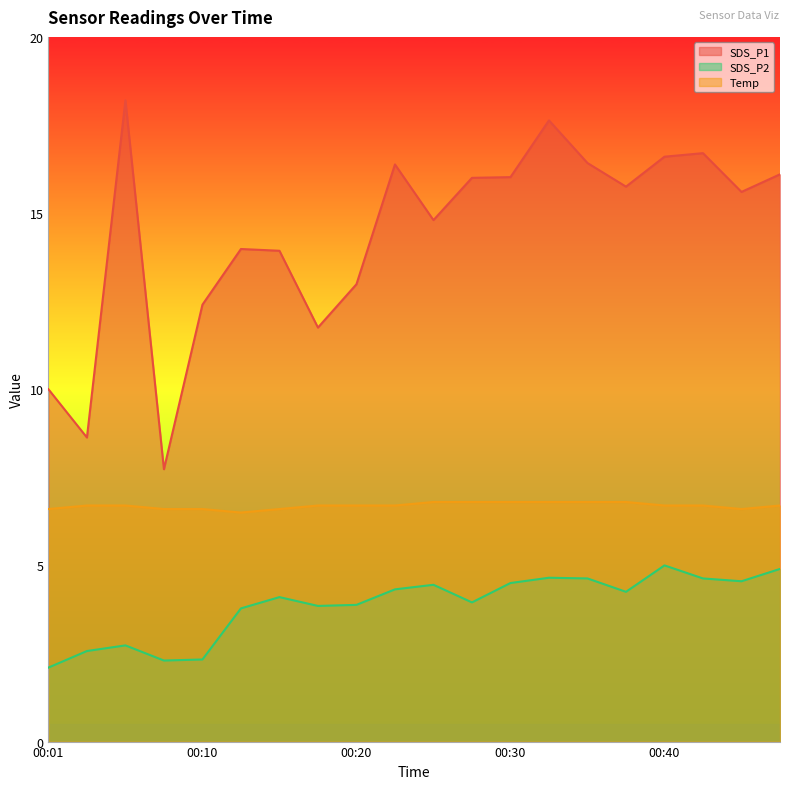

Between 00:03 and 00:08, which is larger?

00:03